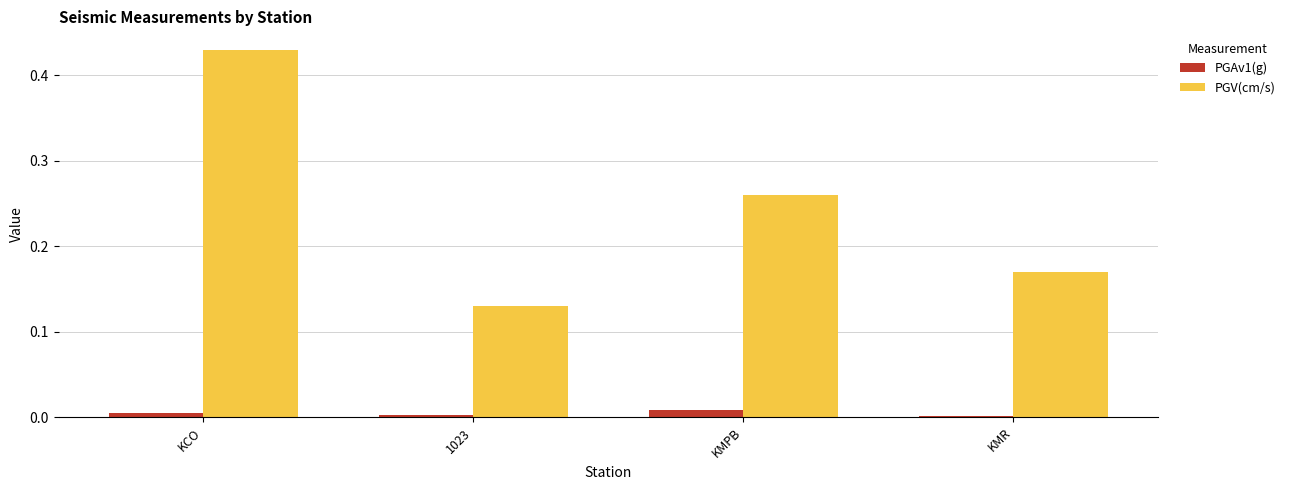

At 1023, list the series in order from largest to smallest.

PGV(cm/s), PGAv1(g)